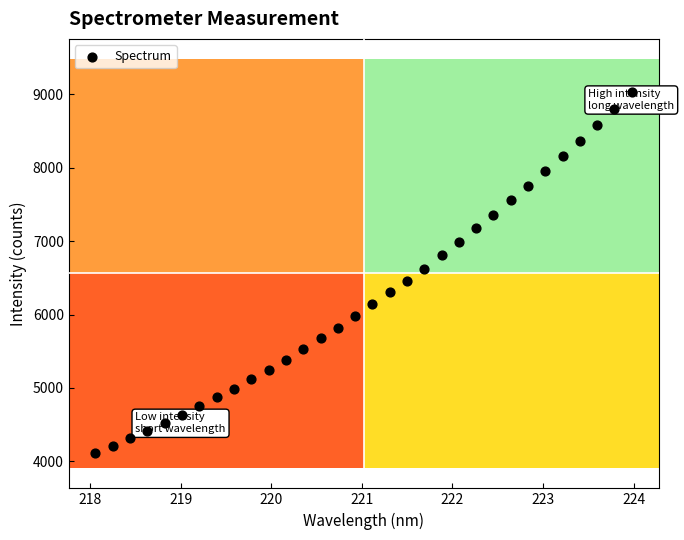

What is the range of Y values (max minus min)?

4904.6